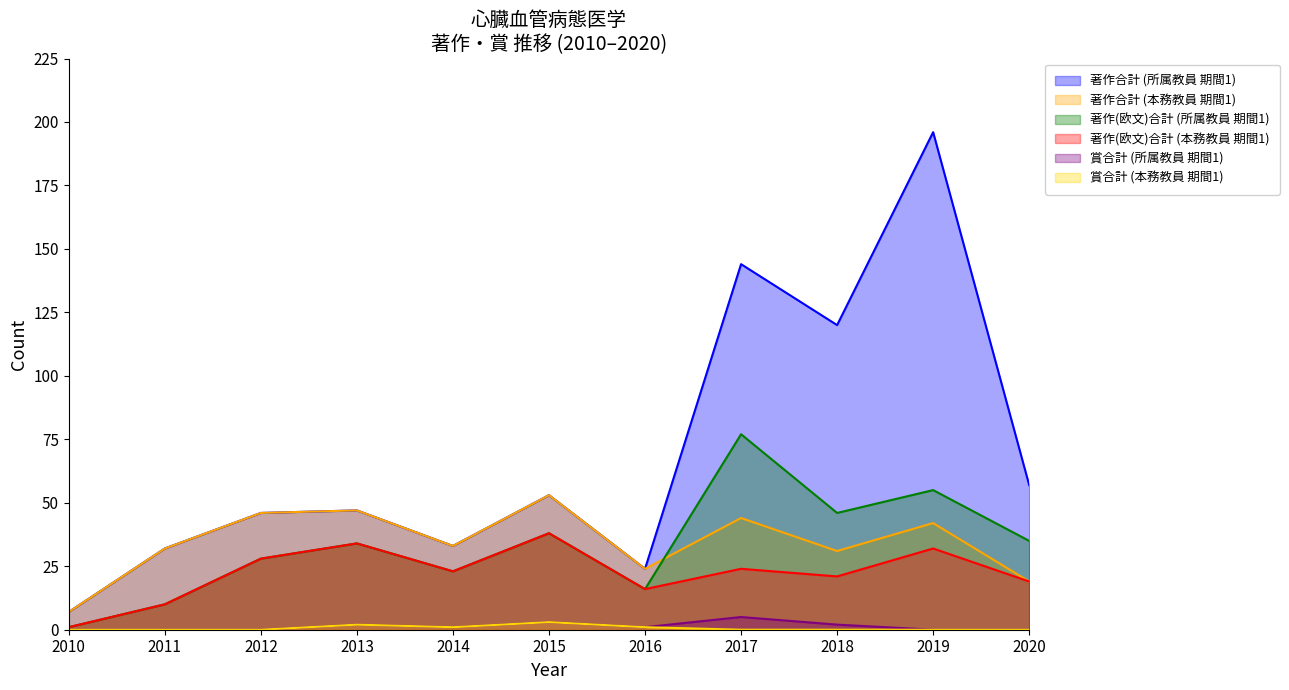

What is the highest value of the 賞合計 (所属教員 期間1) series?

5